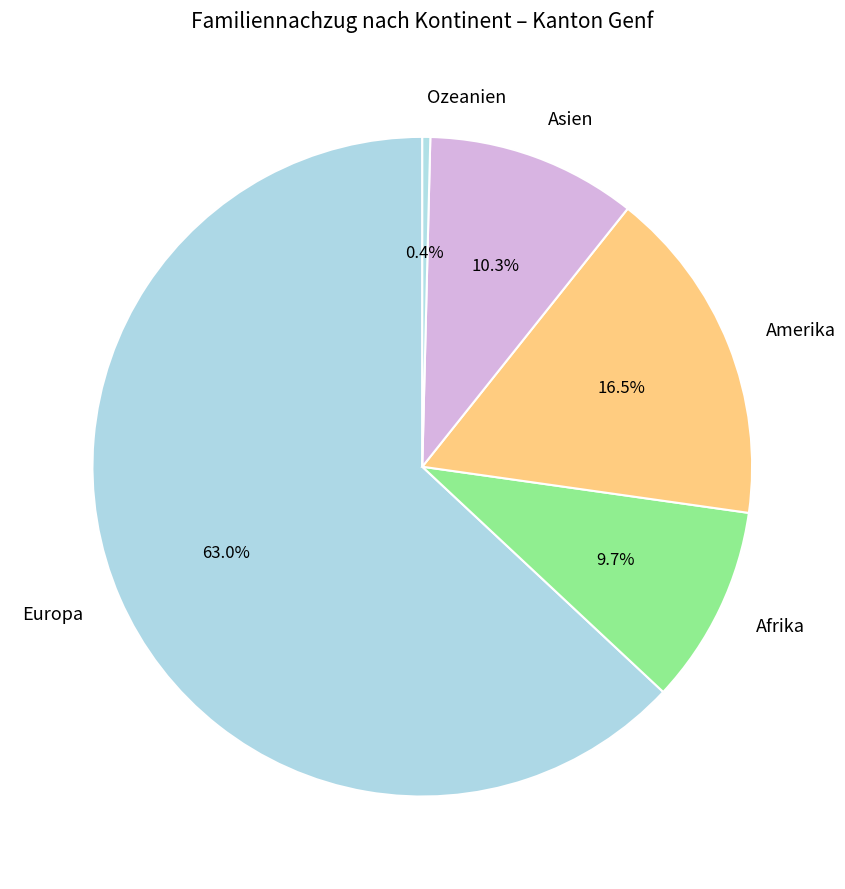

Is it true that Afrika is 24% of the pie?

False